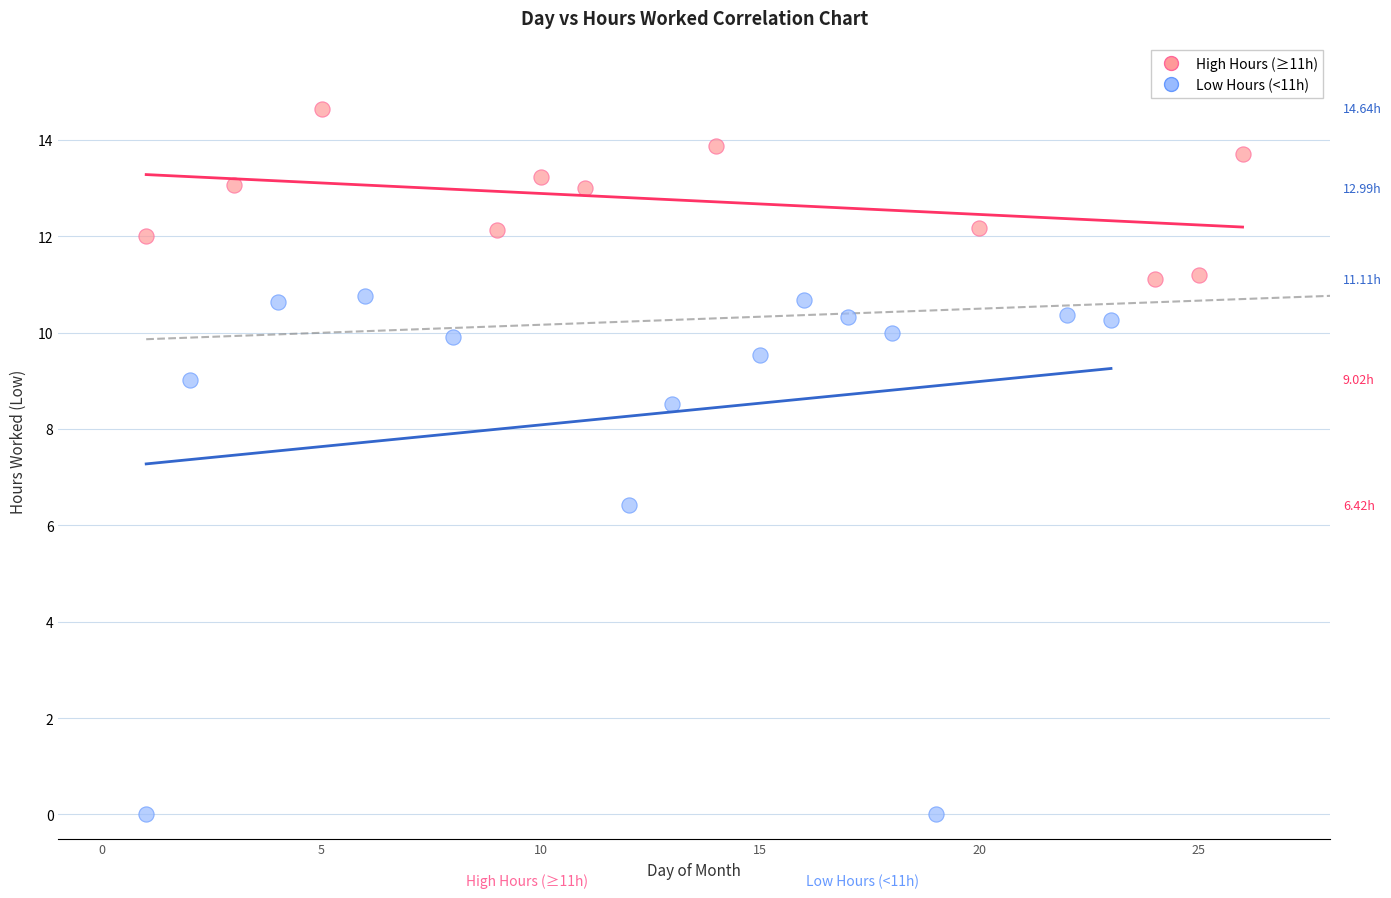

Which series contains the highest Y value?

High Hours (≥11h)